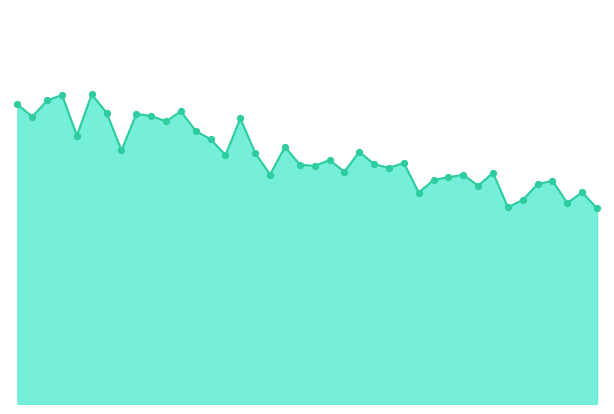

Is this an area chart (filled region under the line)?

Yes